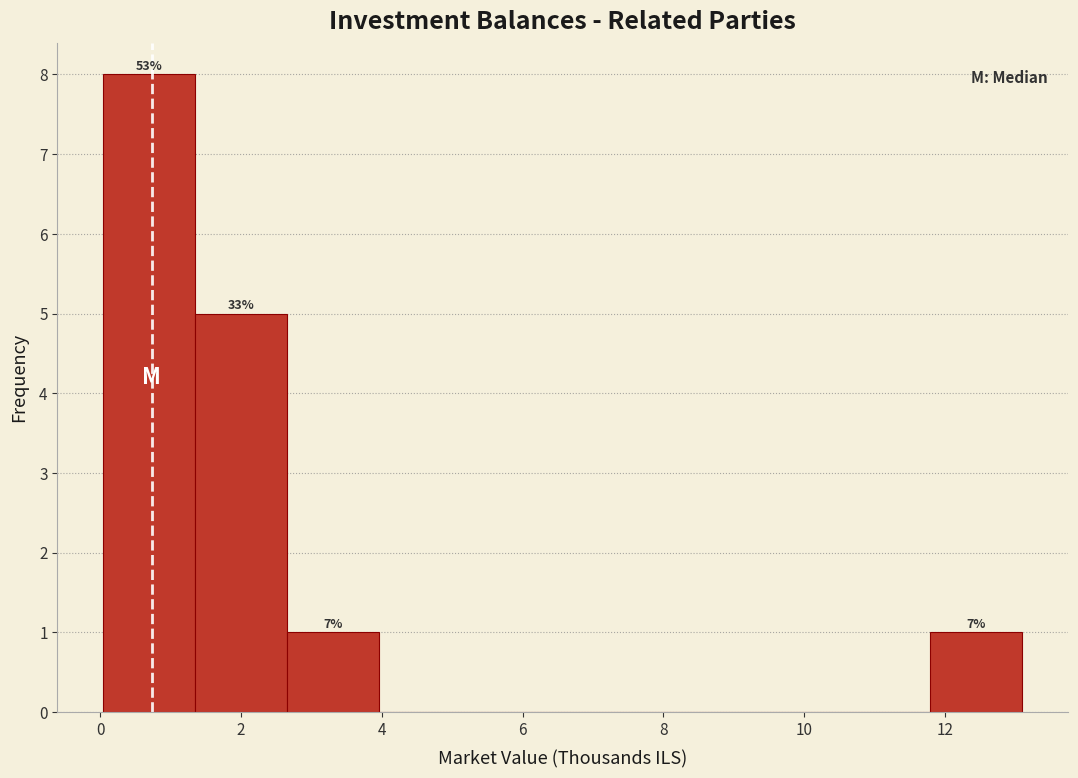

Which range on the x-axis has the tallest bar?

0.0 to 1.4